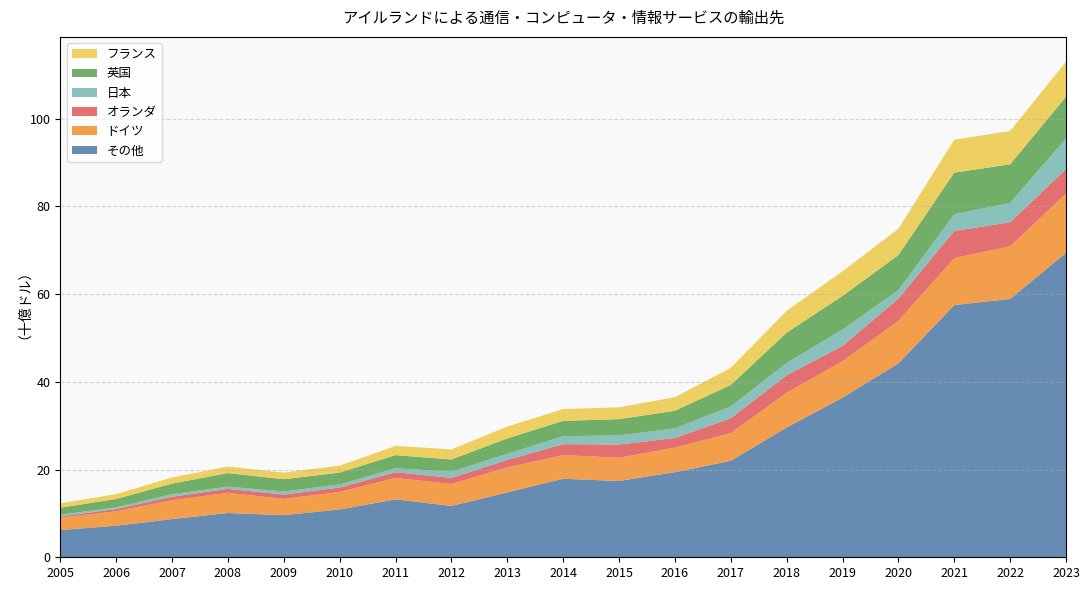

Reading right to left, what are all the values shown in this chart?

その他: 69.4	58.9	57.5	44.2	36.4	29.6	22.0	19.4	17.4	17.9	14.8	11.7	13.2	10.9	9.6	10.1	8.7	7.2	6.2
ドイツ: 13.5	12.0	10.7	9.7	8.3	7.9	6.3	5.6	5.3	5.4	5.7	5.0	4.9	4.0	3.7	4.6	4.3	3.3	2.8
オランダ: 5.6	5.5	6.2	5.1	3.5	4.0	3.4	2.2	3.0	2.5	1.7	1.4	1.3	1.0	1.0	0.9	0.8	0.5	0.3
日本: 7.0	4.4	3.8	1.9	3.7	2.8	2.7	2.2	2.1	1.8	1.4	1.4	0.9	0.7	0.7	0.5	0.6	0.4	0.4
英国: 9.5	8.8	9.5	8.0	7.7	6.9	4.9	4.0	3.7	3.5	3.5	2.8	3.0	2.7	2.8	3.1	2.4	1.9	1.6
フランス: 8.0	7.6	7.5	6.0	5.6	5.0	3.9	3.1	2.7	2.7	2.7	2.3	2.1	1.6	1.5	1.5	1.4	1.1	1.0